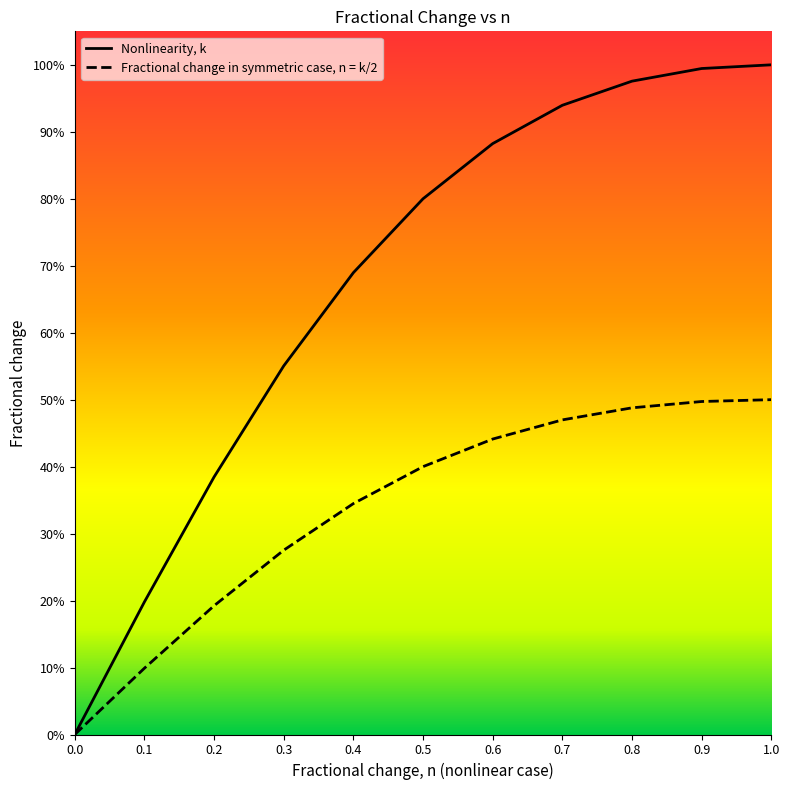

The Nonlinearity, k series shows 1.0 at 0.8. True or false?

True